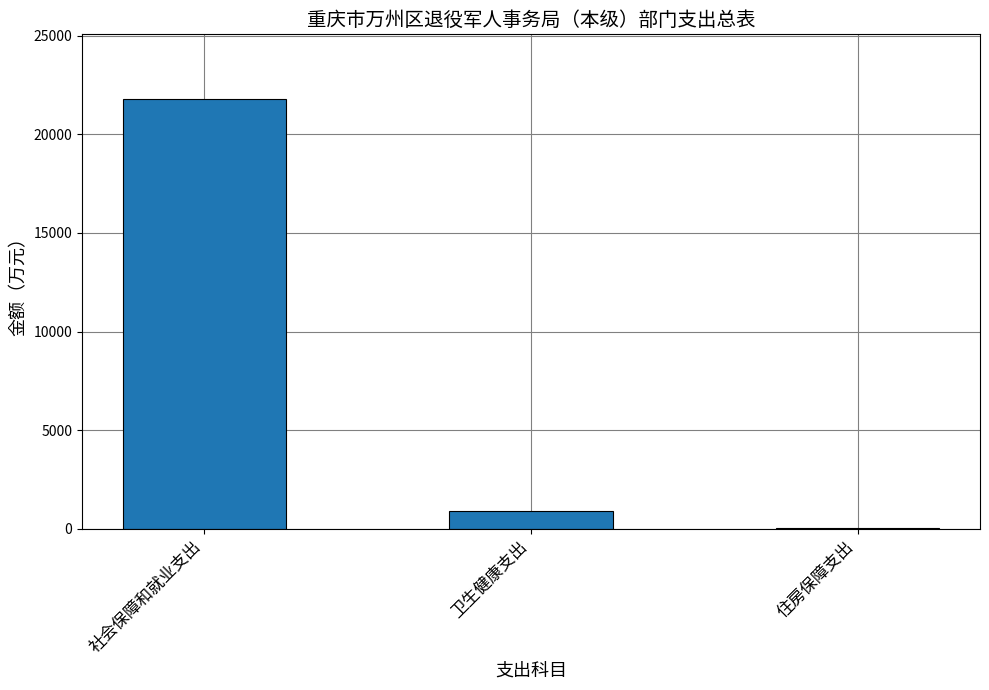

The chart shows a value of 36913.5 at 社会保障和就业支出. True or false?

False